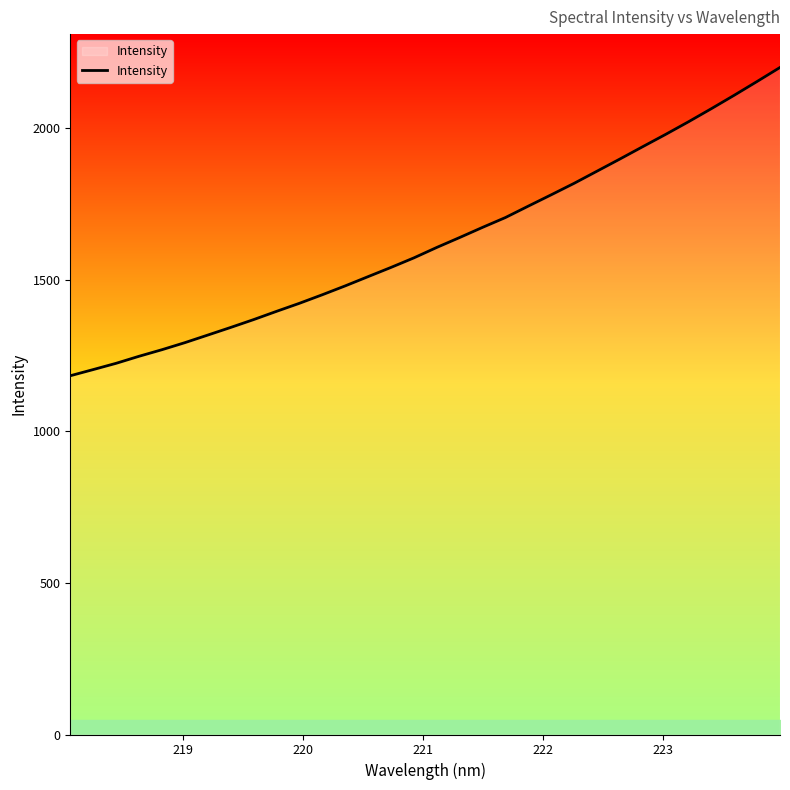

How many lines are shown in the chart?

1